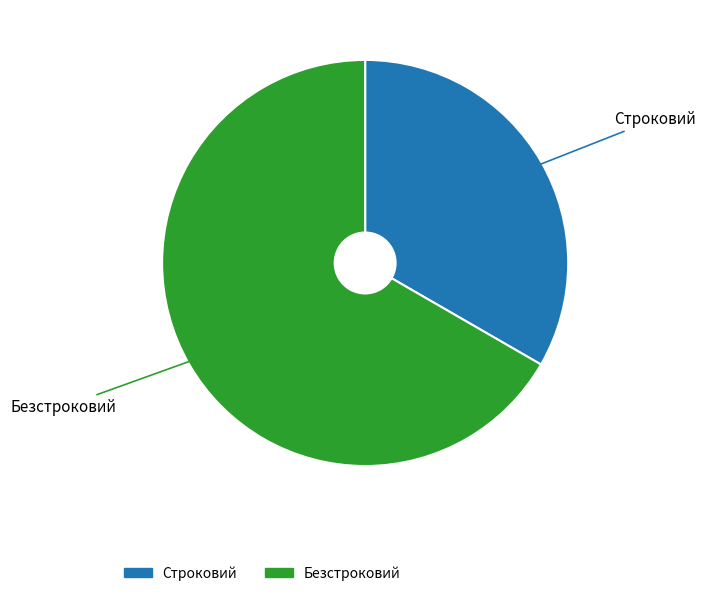

Which has a higher value, Строковий or Безстроковий?

Безстроковий